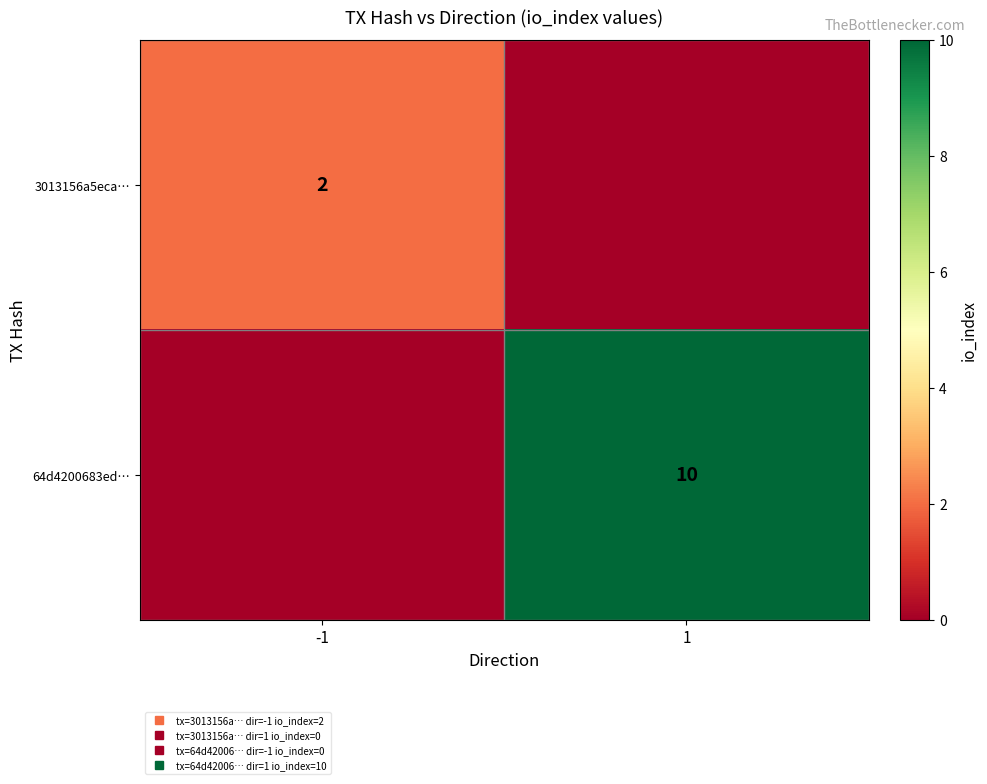

The 64d4200683ed… series shows 4 at -1. True or false?

False